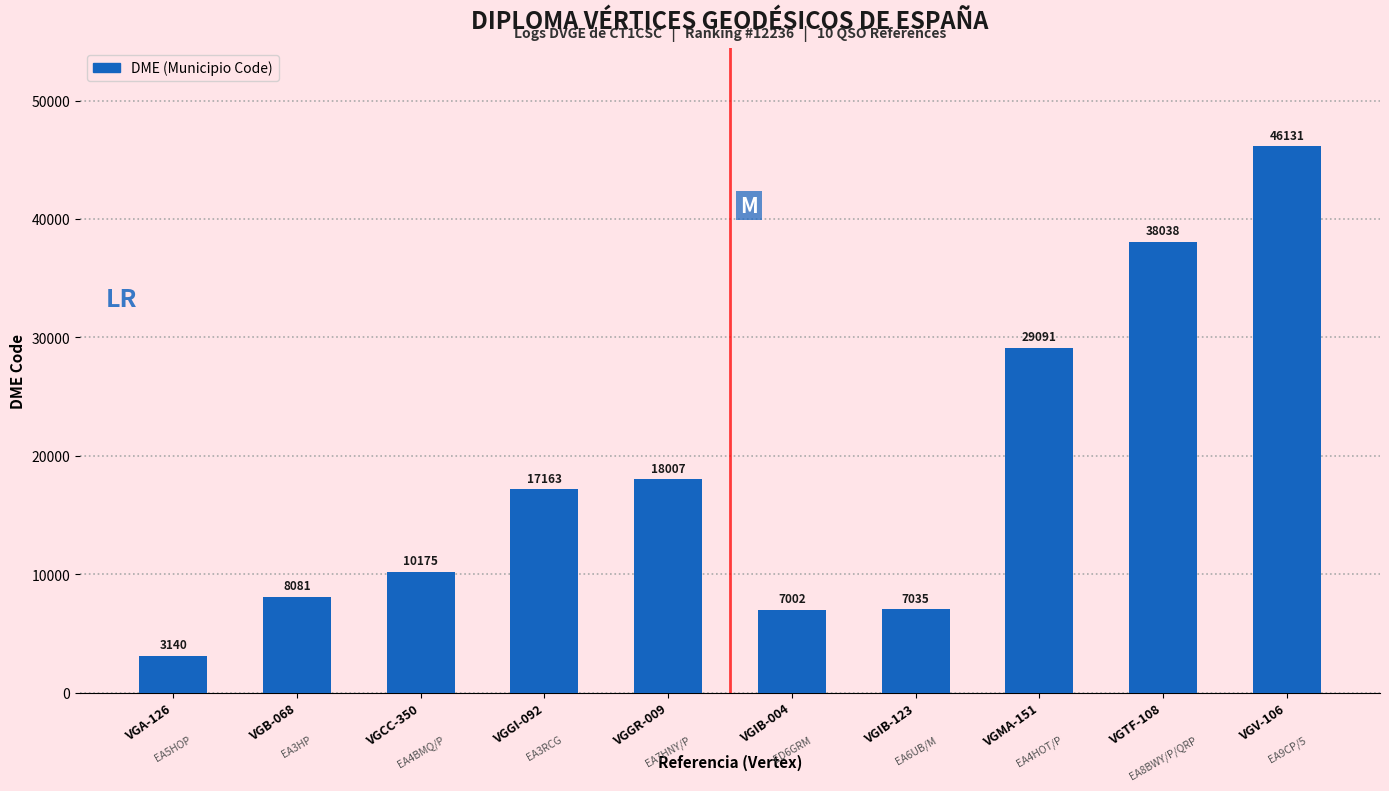

What is the sum of the values at VGCC-350 and VGMA-151?

39266